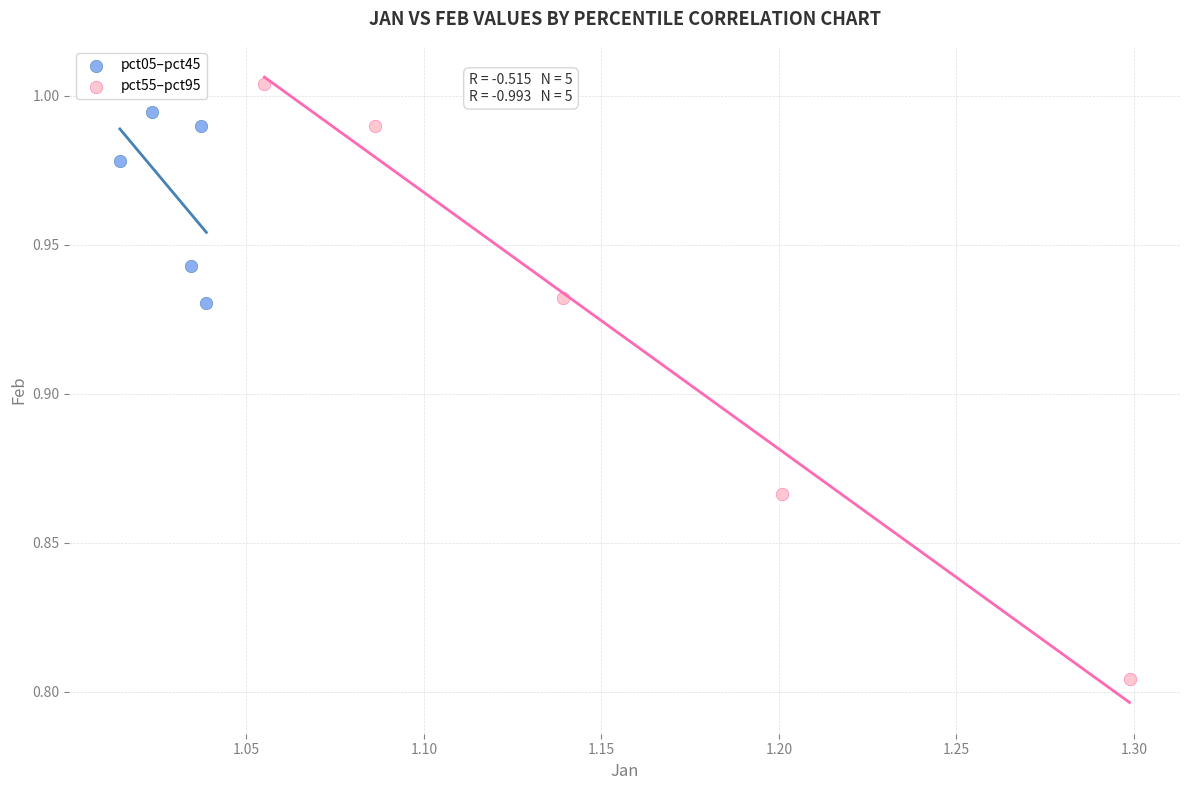

Which series reaches the minimum Y coordinate?

pct55–pct95